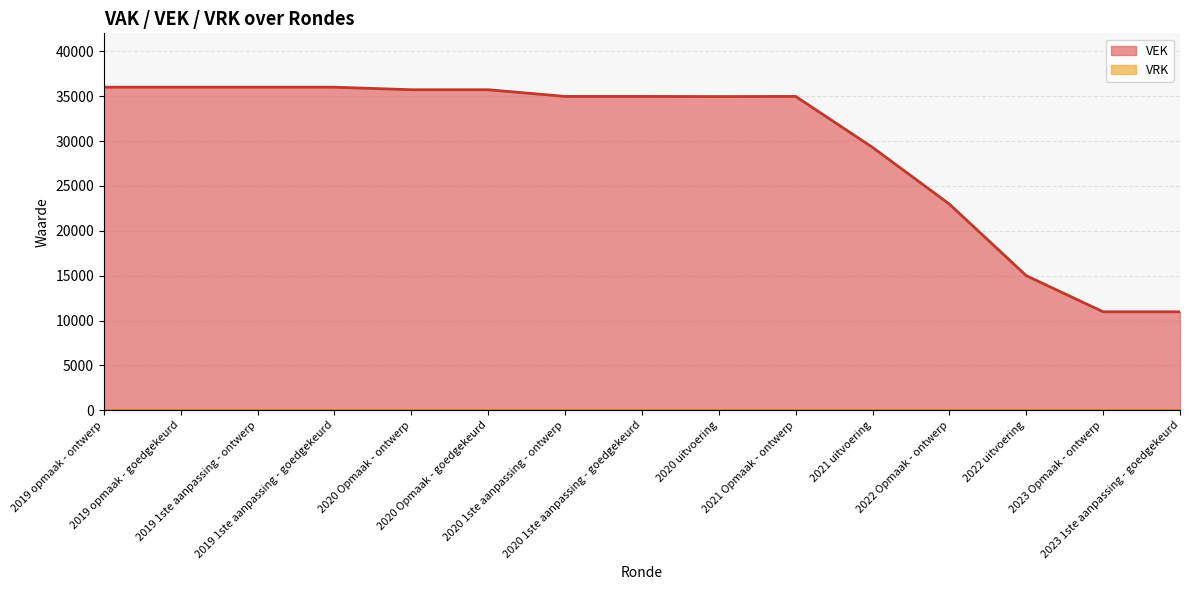

What is the label of the 12th point from the left?

2022 Opmaak - ontwerp